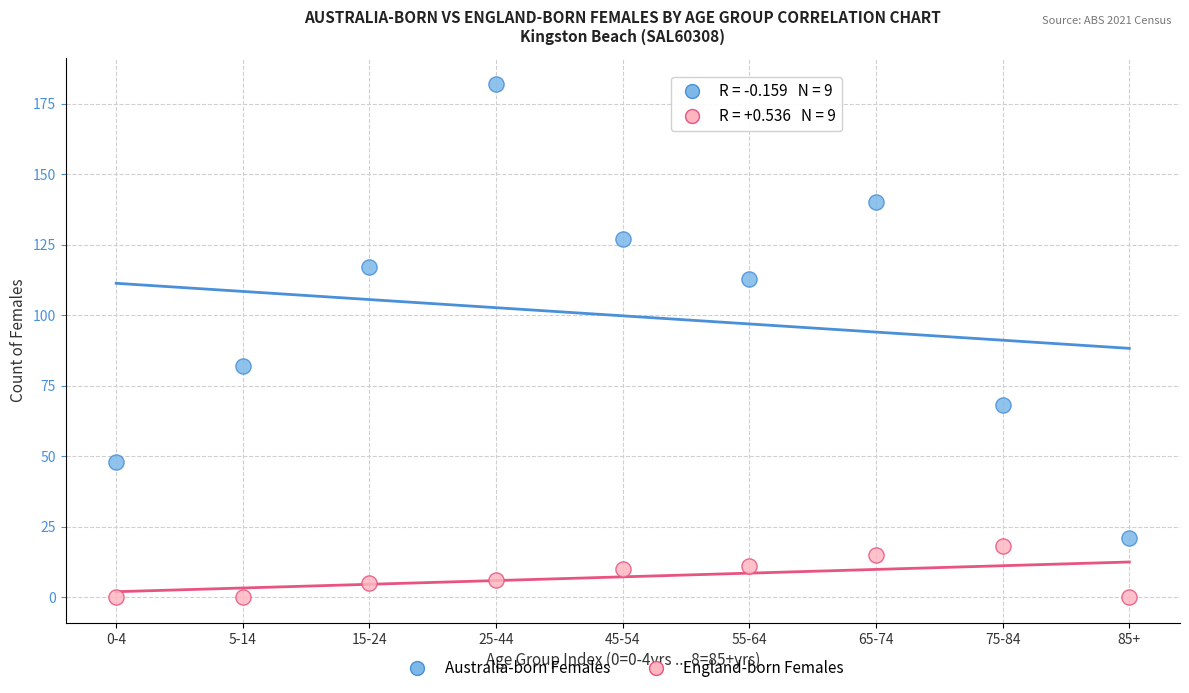

What are all the series names shown in the legend?

Australia-born Females, England-born Females